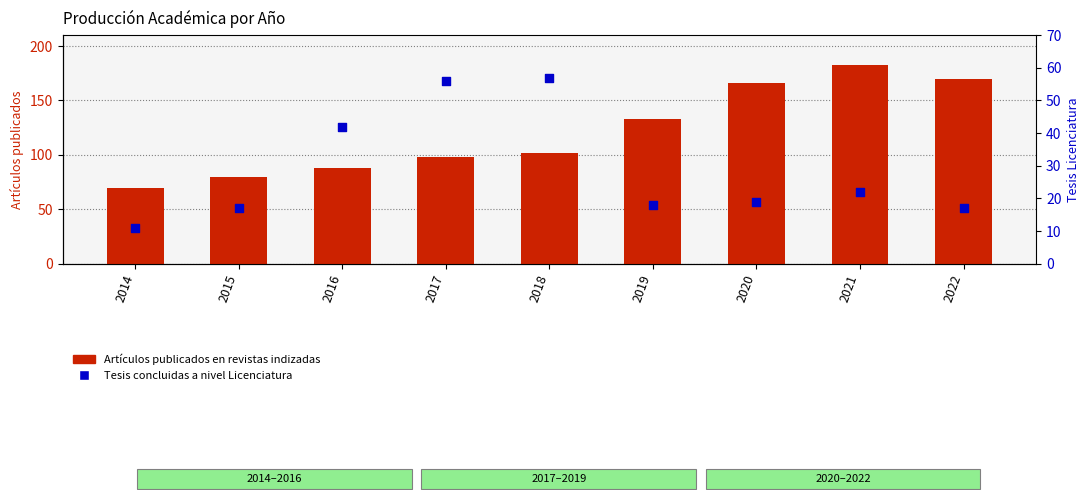

Which series reaches the minimum Y coordinate?

Tesis concluidas a nivel Licenciatura